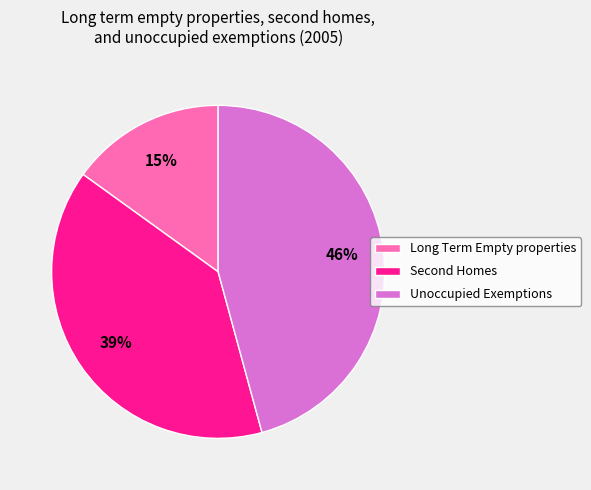

Rank the categories by value from highest to lowest.

Unoccupied Exemptions, Second Homes, Long Term Empty properties